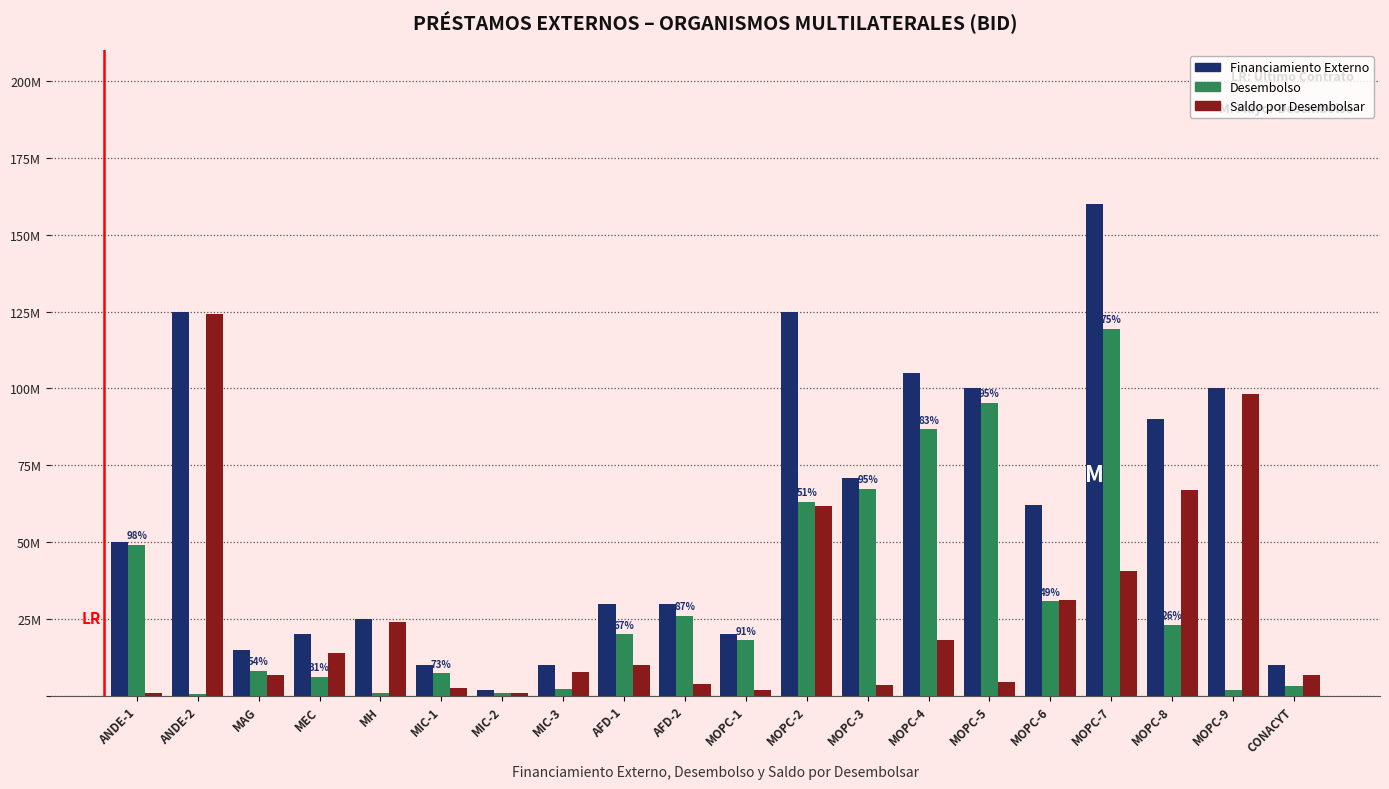

Which series has the widest spread of values?

Financiamiento Externo